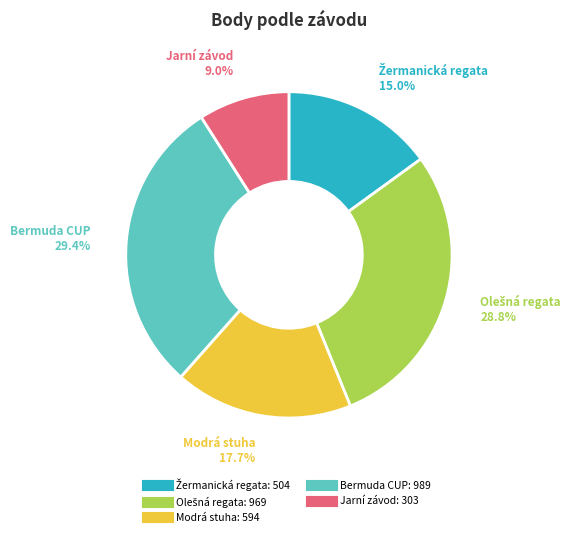

Does any single category account for the majority?

No